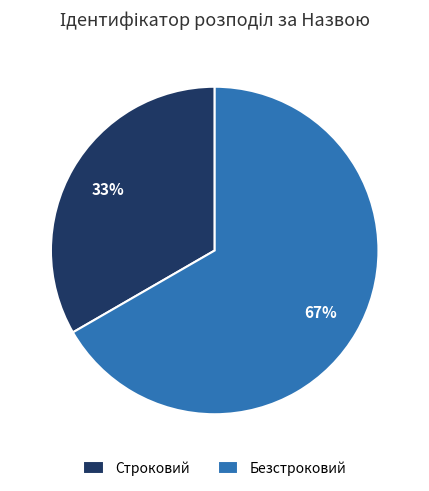

How many segments does this pie chart have?

2